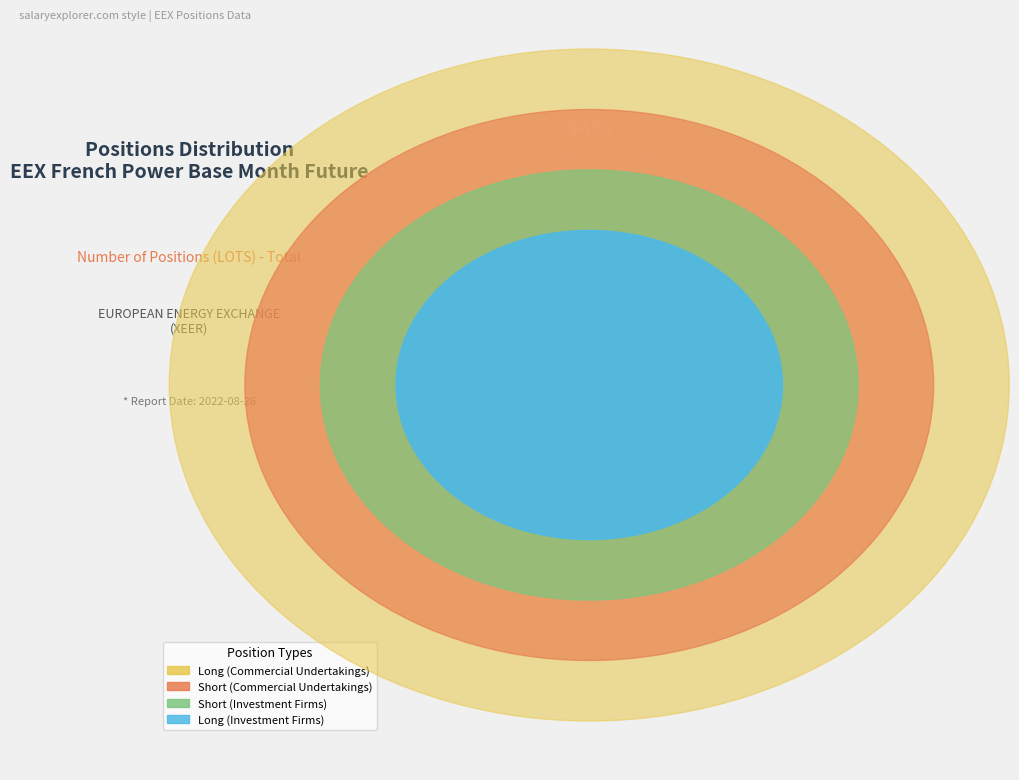

Is it true that Long (Commercial Undertakings) is 38% of the pie?

False